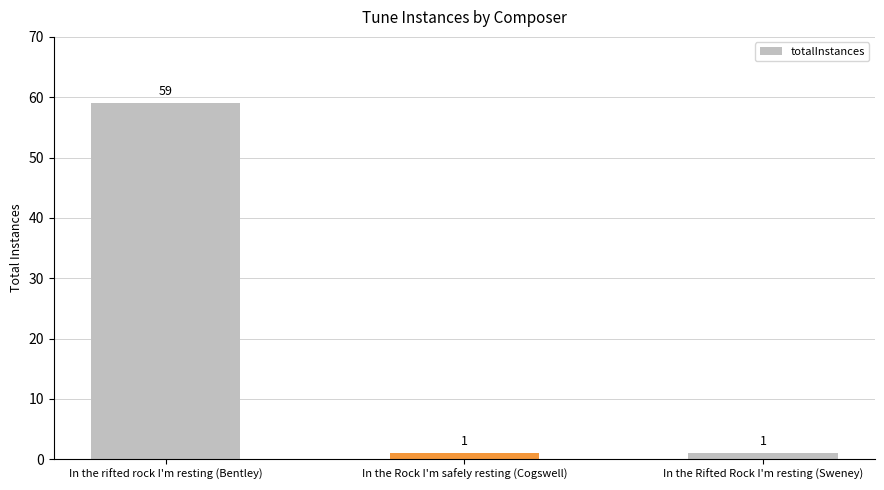

Is it true that the value at In the rifted rock I'm resting (Bentley) is 59?

True